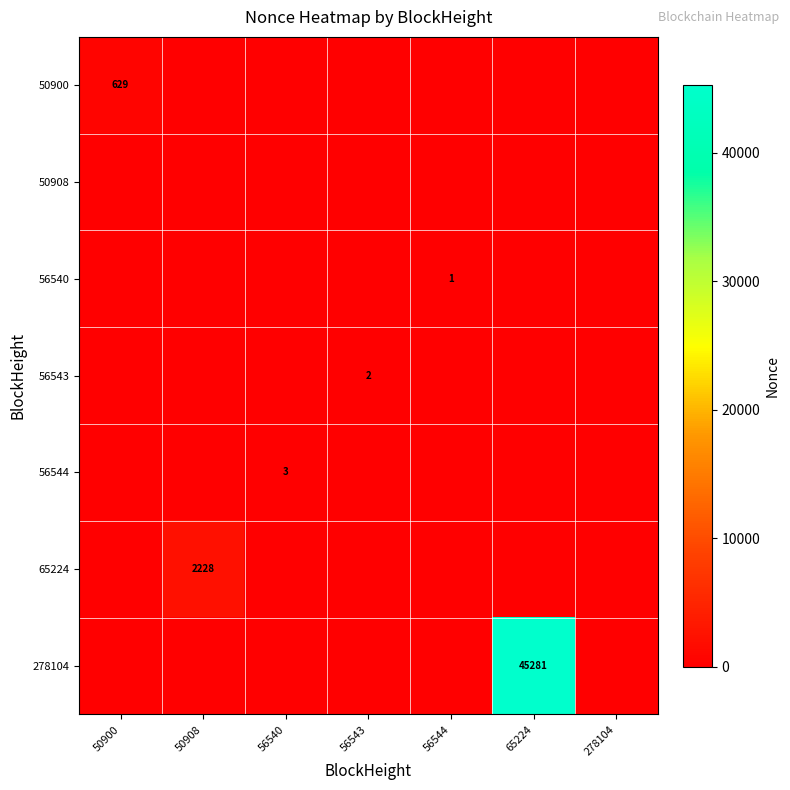

Is the value of 50900 at 50900 greater than the value of 56543 at 56543?

Yes